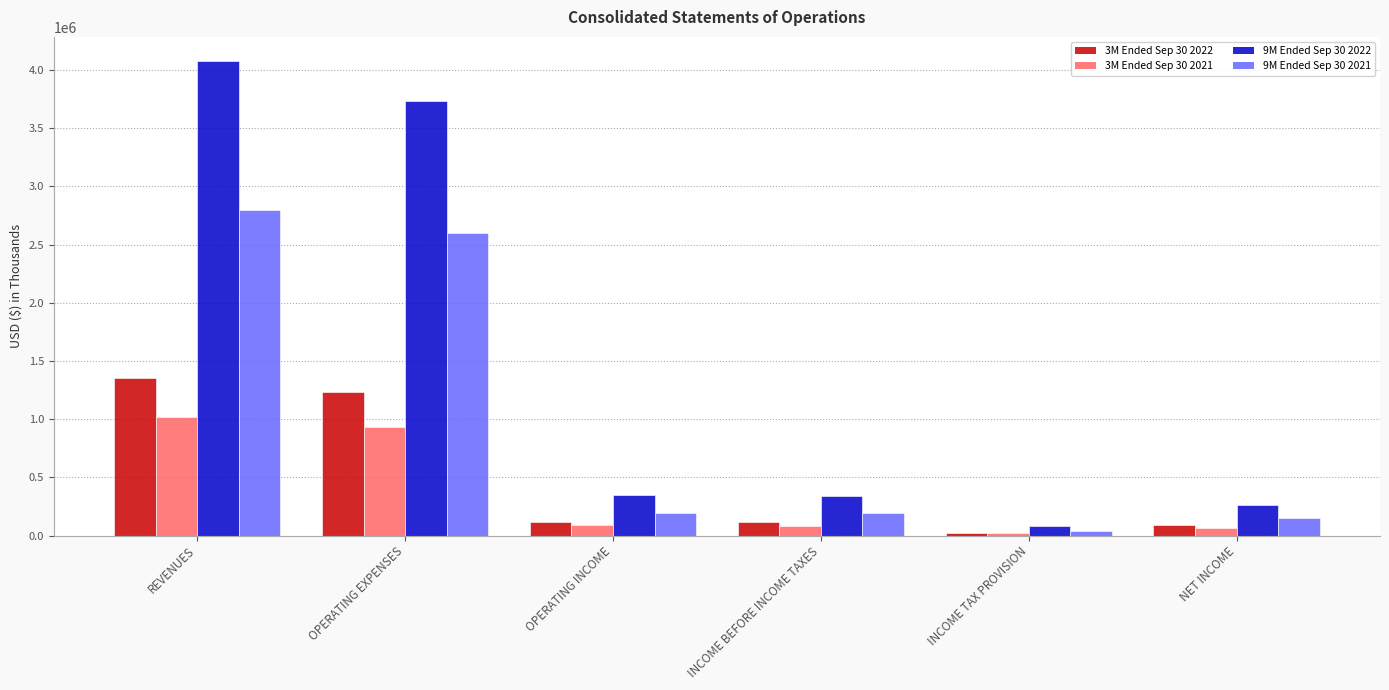

How many series are shown in this chart?

4